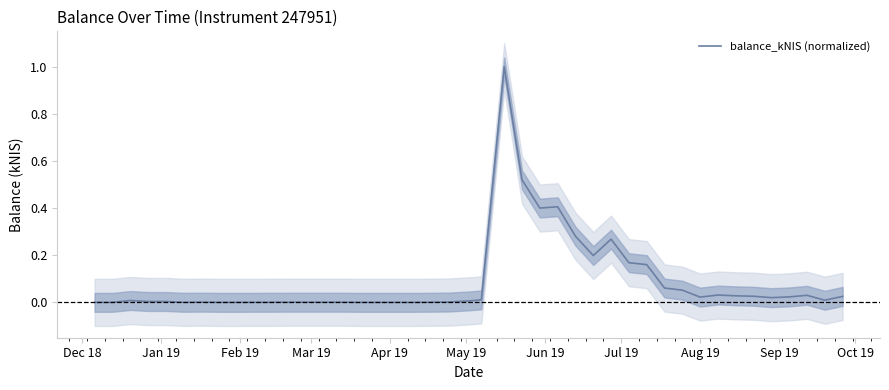

Count the number of values greater than 0.

35